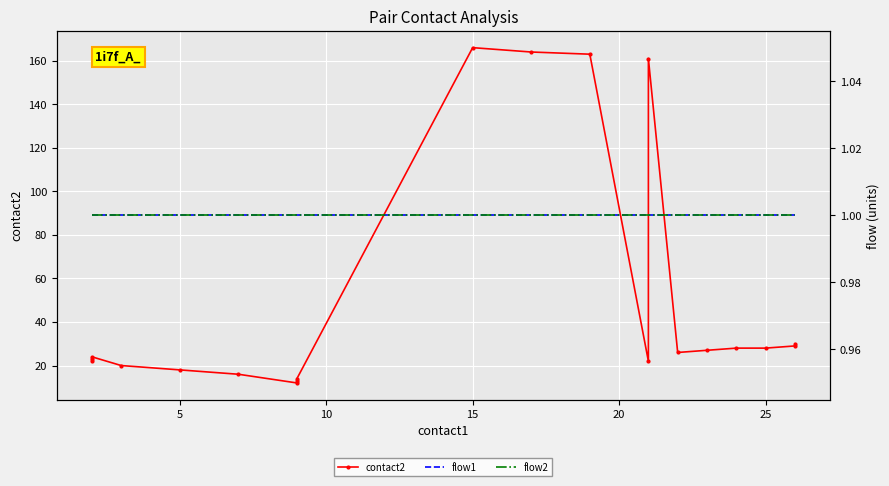

True or false: flow1 has a value of 2 at 13.

False